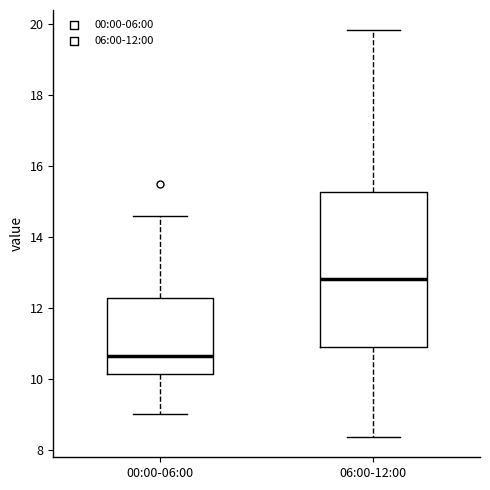

Which box has the highest median line?

06:00-12:00